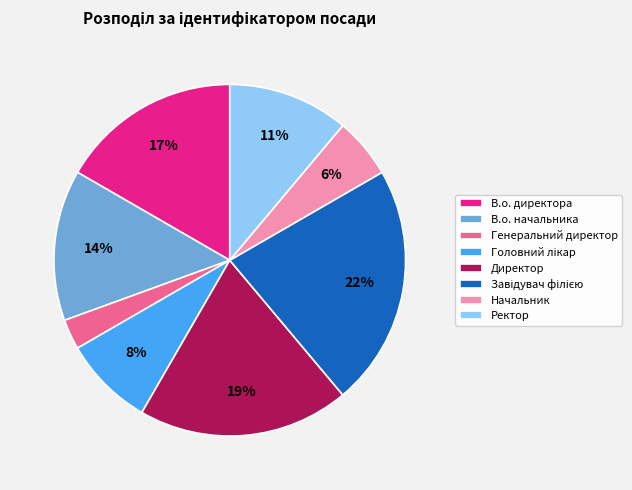

Which category has the smallest portion of the pie?

Генеральний директор